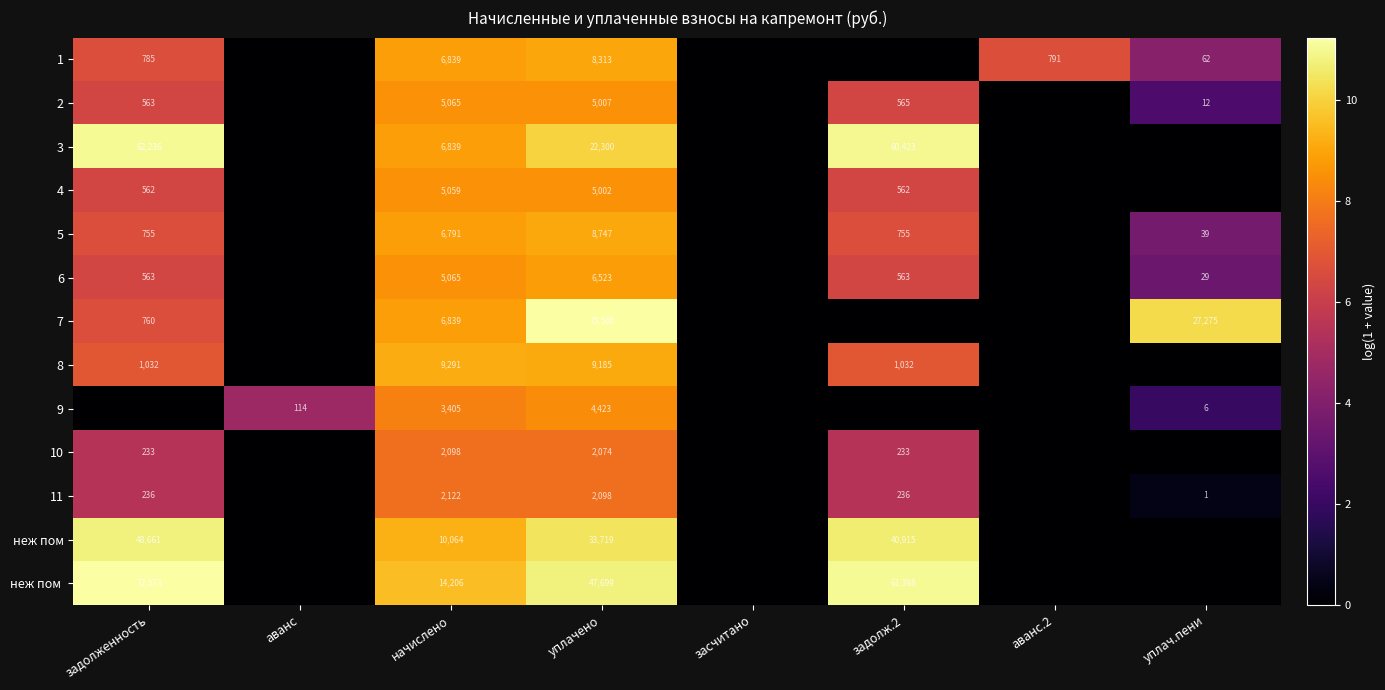

True or false: 7 has a value of 1199 at задолженность.

False